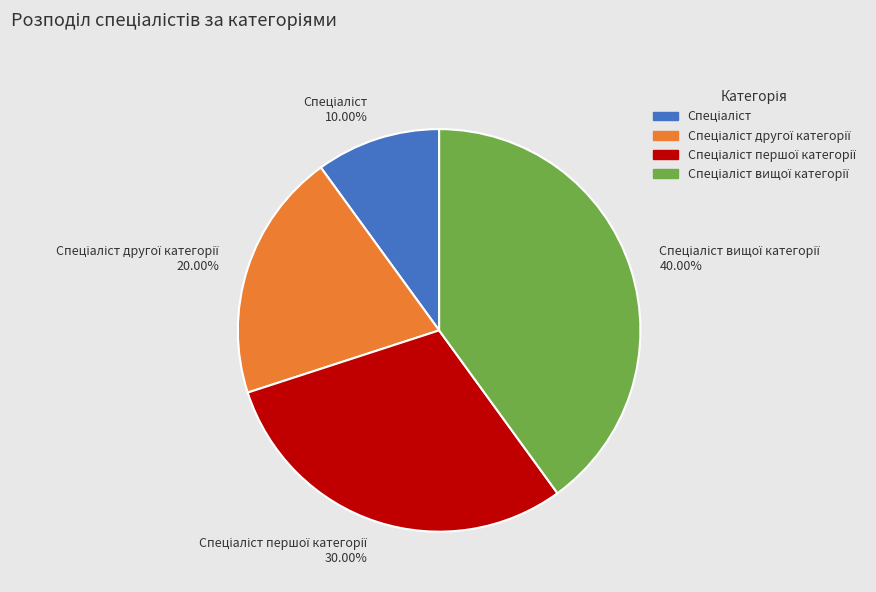

Does any single category account for the majority?

No